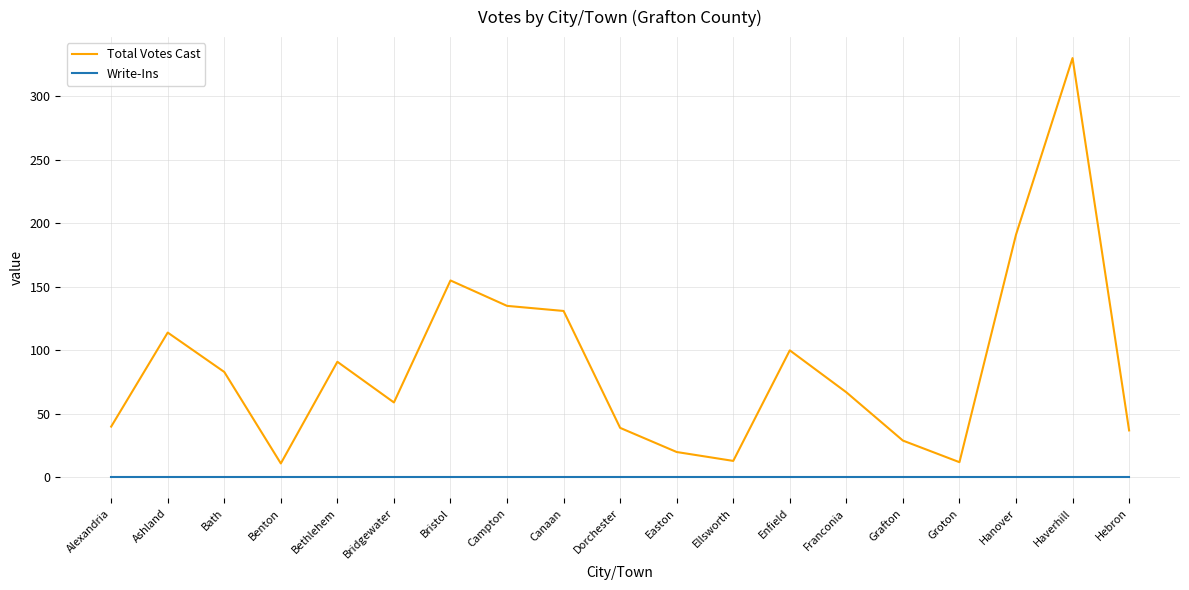

What is the difference between the highest and lowest values at Ashland?

114